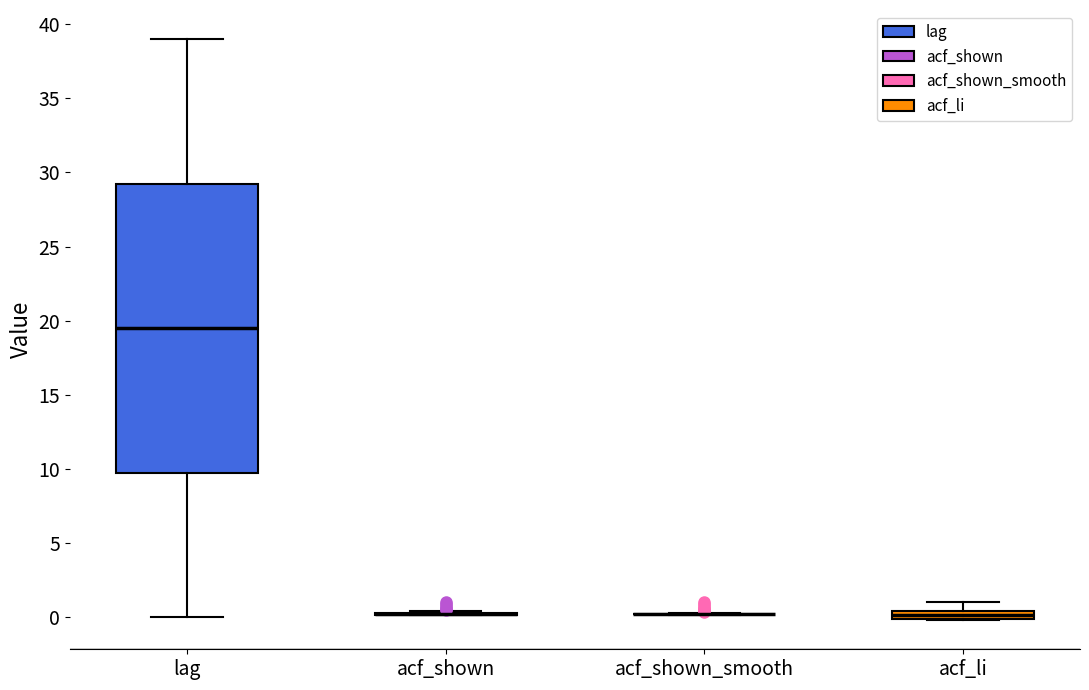

Where does the upper whisker of the box for acf_li end on the y-axis? The values are not printed on the chart, so give them approximately, as read against the axis.

1.0